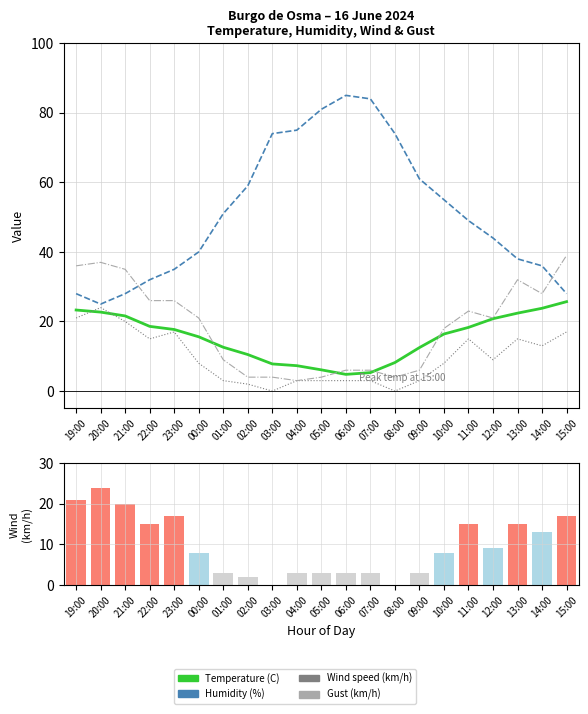

Reading right to left, list all the values displayed in this chart.

Temperature (C): 25.7	23.8	22.4	20.8	18.3	16.4	12.5	8.2	5.3	4.8	6.1	7.3	7.8	10.5	12.6	15.6	17.7	18.6	21.6	22.7	23.3
Humidity (%): 28.0	36.0	38.0	44.0	49.0	55.0	61.0	74.0	84.0	85.0	81.0	75.0	74.0	59.0	51.0	40.0	35.0	32.0	28.0	25.0	28.0
Wind speed (km/h): 17.0	13.0	15.0	9.0	15.0	8.0	3.0	0.0	3.0	3.0	3.0	3.0	0.0	2.0	3.0	8.0	17.0	15.0	20.0	24.0	21.0
Gust (km/h): 39.0	28.0	32.0	21.0	23.0	18.0	6.0	4.0	6.0	6.0	4.0	3.0	4.0	4.0	9.0	21.0	26.0	26.0	35.0	37.0	36.0